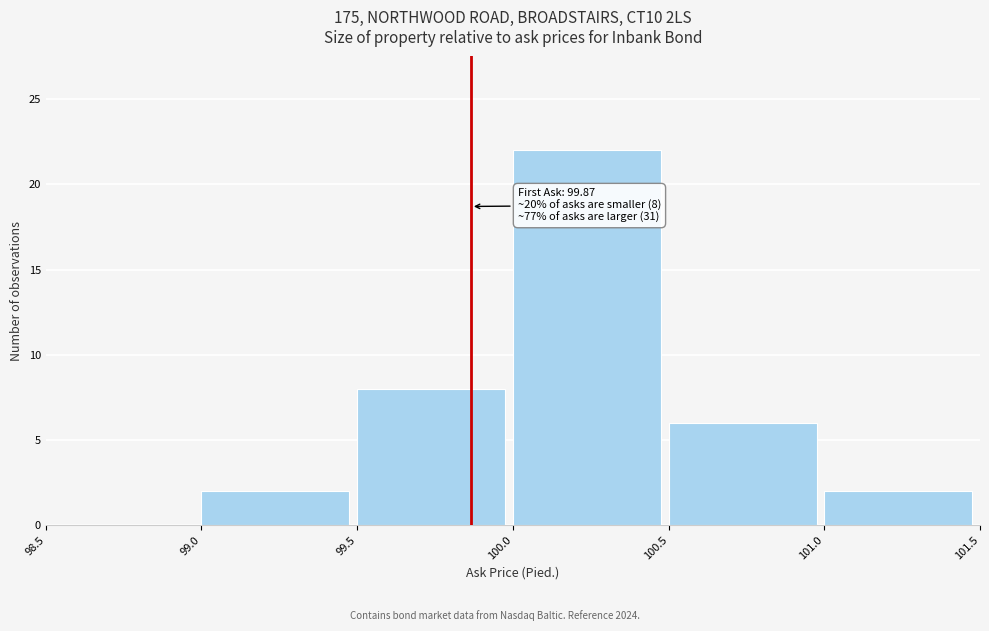

Which range on the x-axis has the tallest bar?

100.0 to 100.5